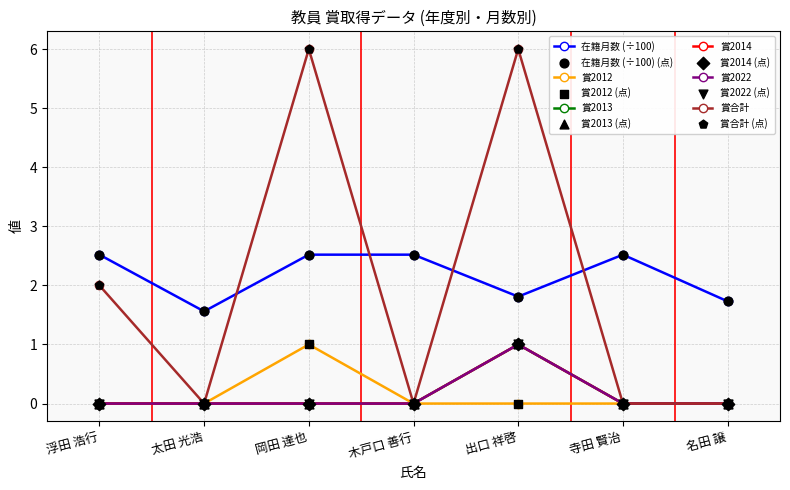

Which series has the largest total across all categories?

在籍月数